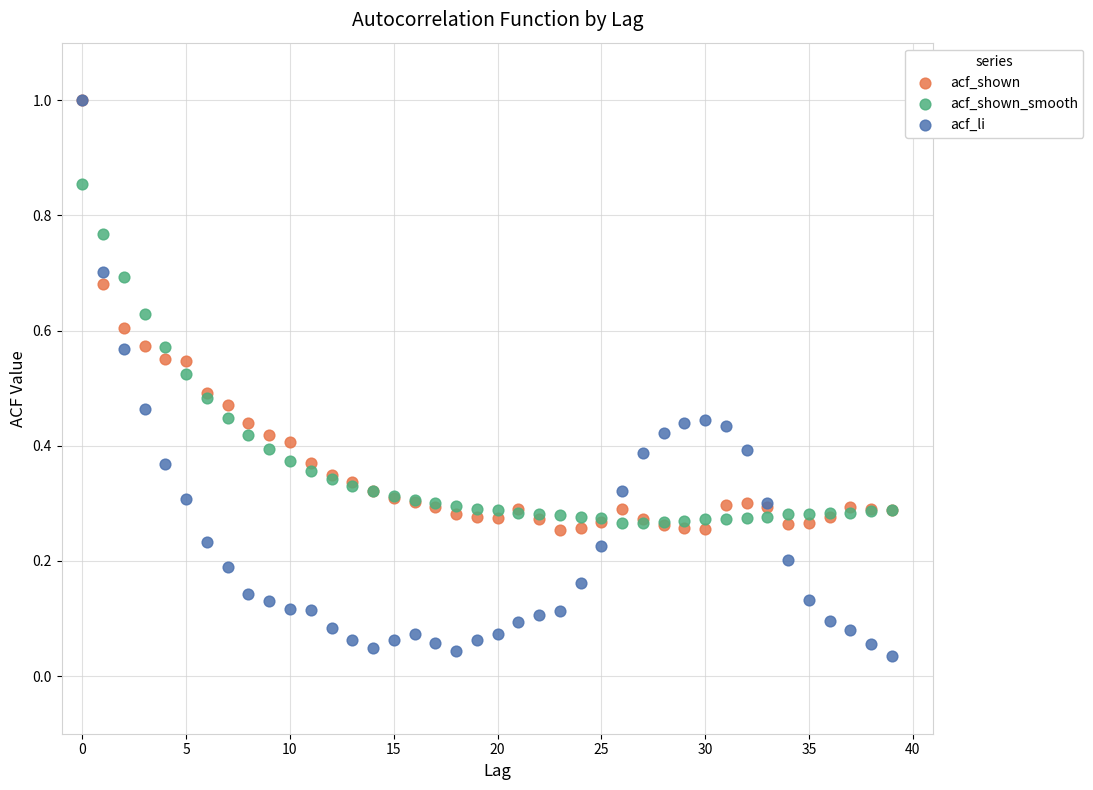

Which series reaches the minimum Y coordinate?

acf_li